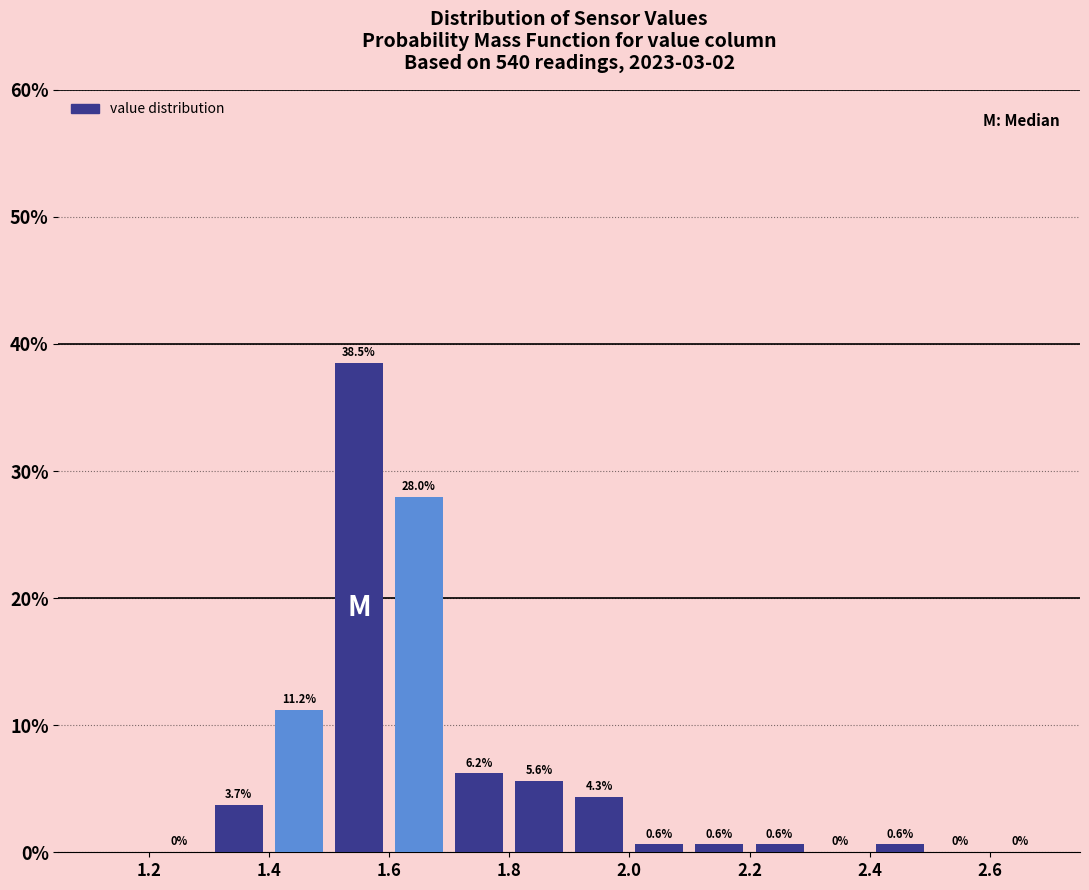

Reading left to right, transcribe this chart: for each bar, give the range it covers on the x-axis and its height.

1.2 to 1.3: 0.0
1.3 to 1.4: 3.7
1.4 to 1.5: 11.2
1.5 to 1.6: 38.5
1.6 to 1.7: 28.0
1.7 to 1.8: 6.2
1.8 to 1.9: 5.6
1.9 to 2.0: 4.3
2.0 to 2.1: 0.6
2.1 to 2.2: 0.6
2.2 to 2.3: 0.6
2.3 to 2.4: 0.0
2.4 to 2.5: 0.6
2.5 to 2.6: 0.0
2.6 to 2.7: 0.0